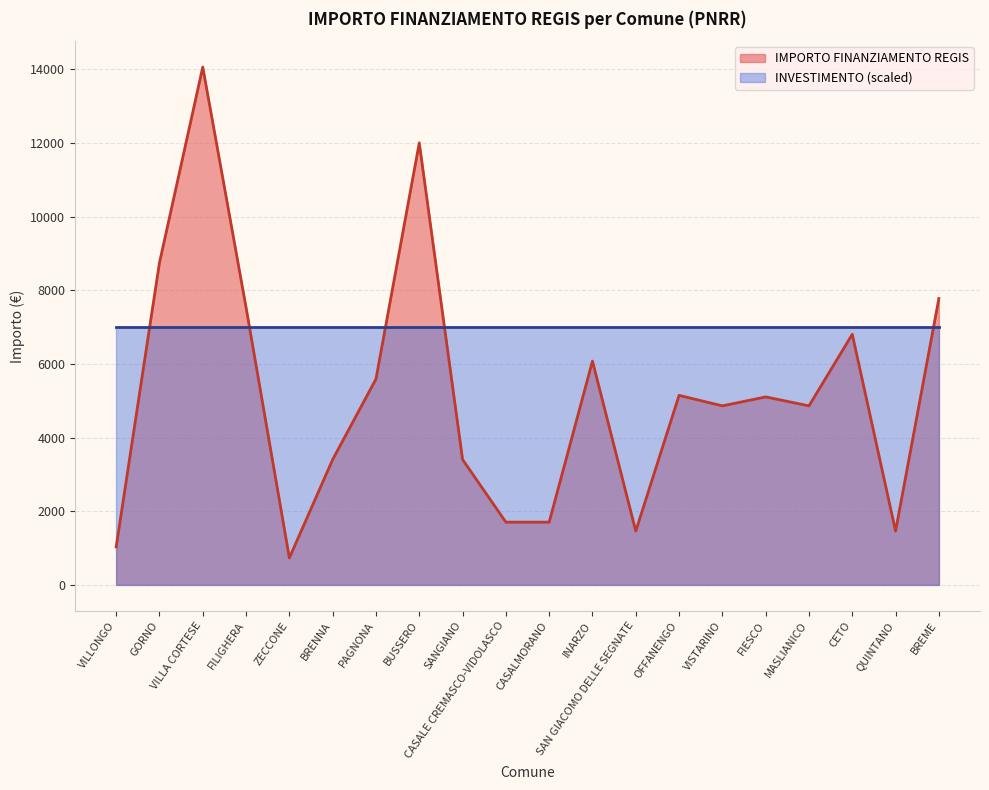

What is the label of the 9th point from the left?

SANGIANO